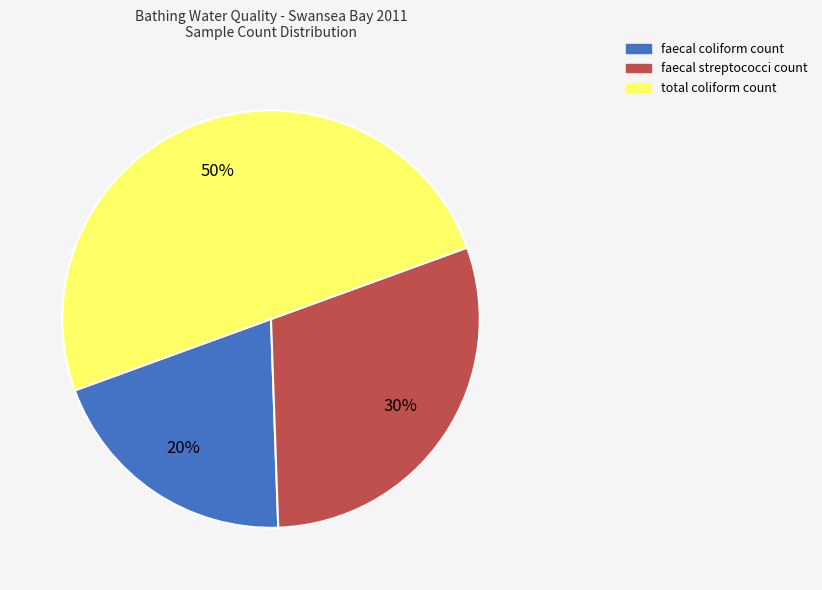

Is faecal coliform count the majority of the pie?

No